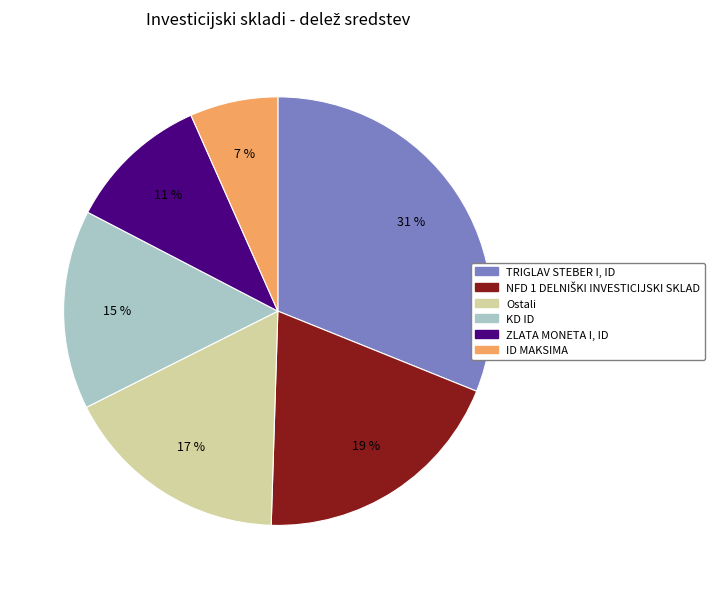

Which has a higher value, Ostali or KD ID?

Ostali